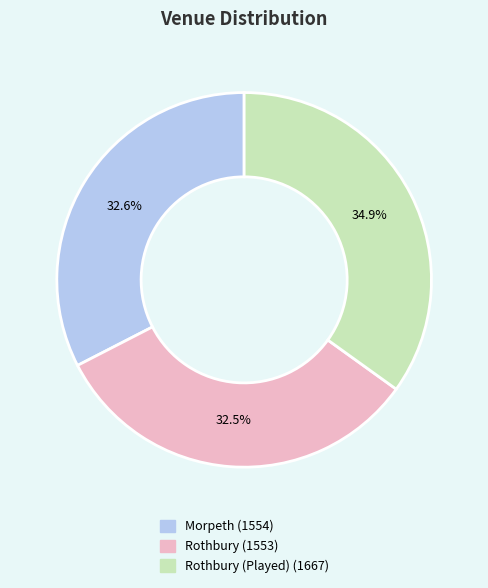

Does any single category account for the majority?

No